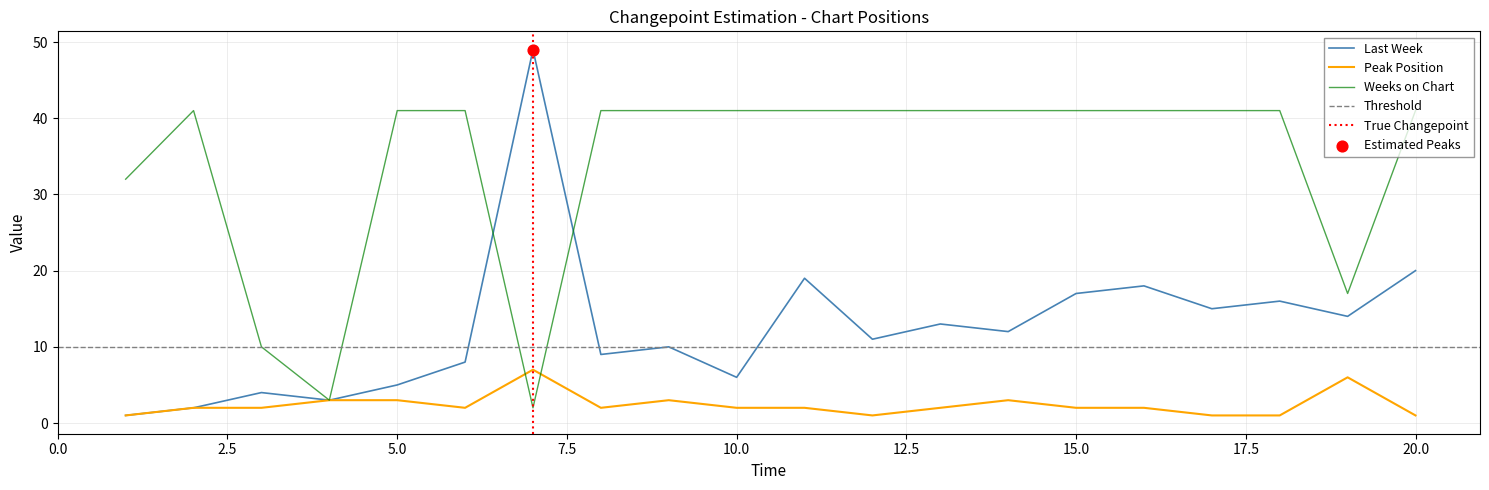

Which series has the largest total across all categories?

Weeks on Chart